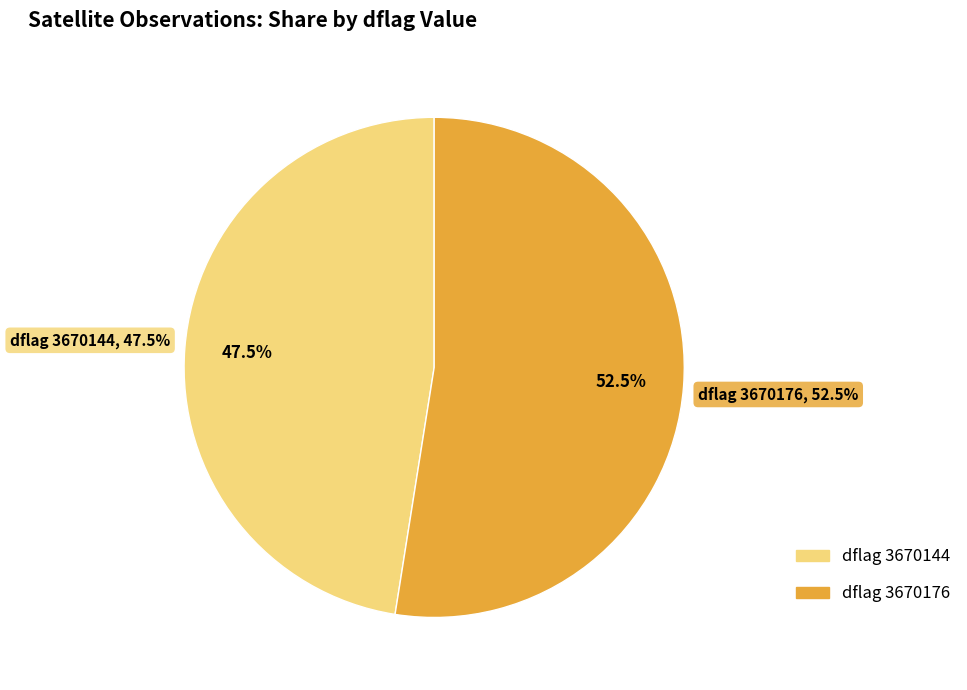

To the nearest percent, what is the combined percentage of 3670144 and 3670176?

100%